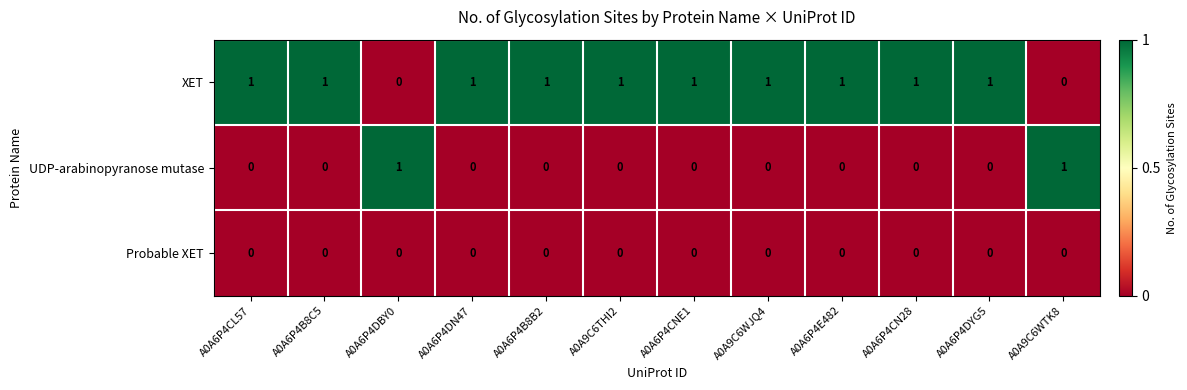

The value of XET at A0A6P4DYG5 is 0. True or false?

False